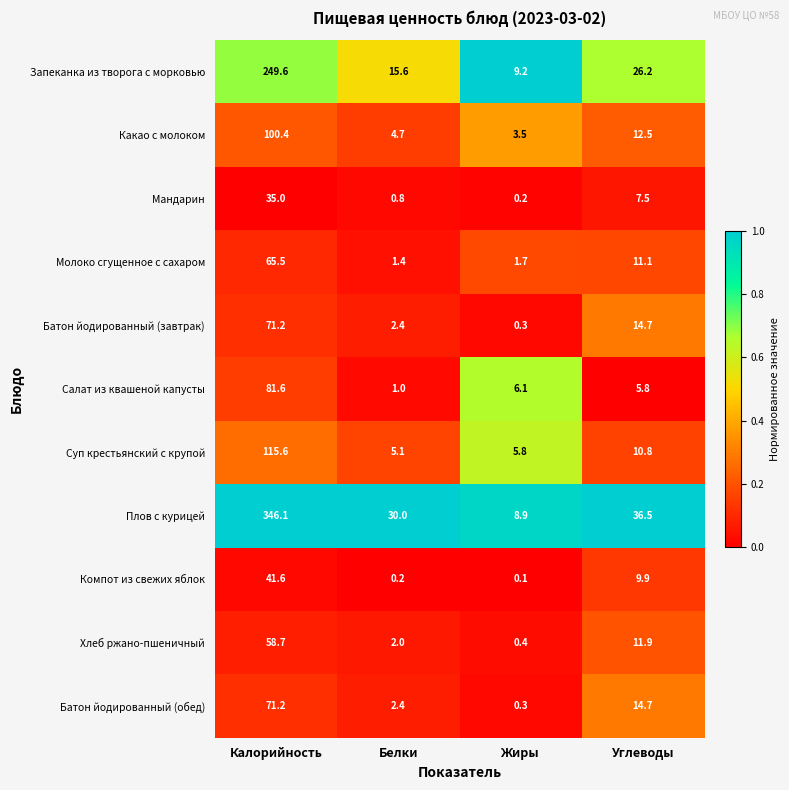

What is the minimum value for Суп крестьянский с крупой?

5.1